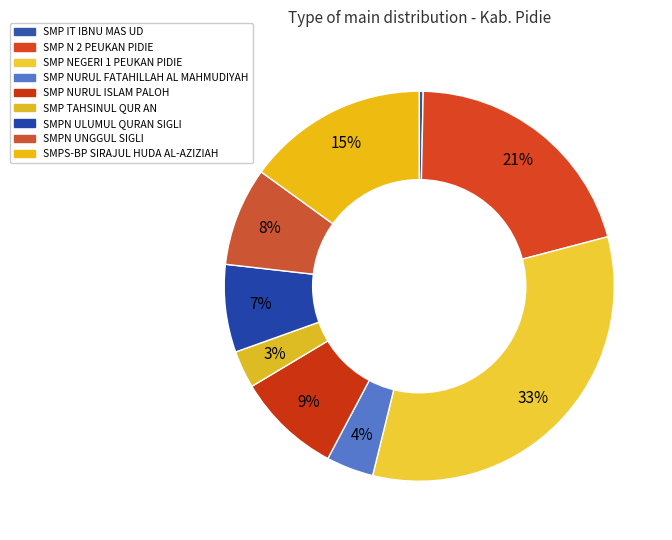

To the nearest percent, what portion does SMP N 2 PEUKAN PIDIE represent?

21%